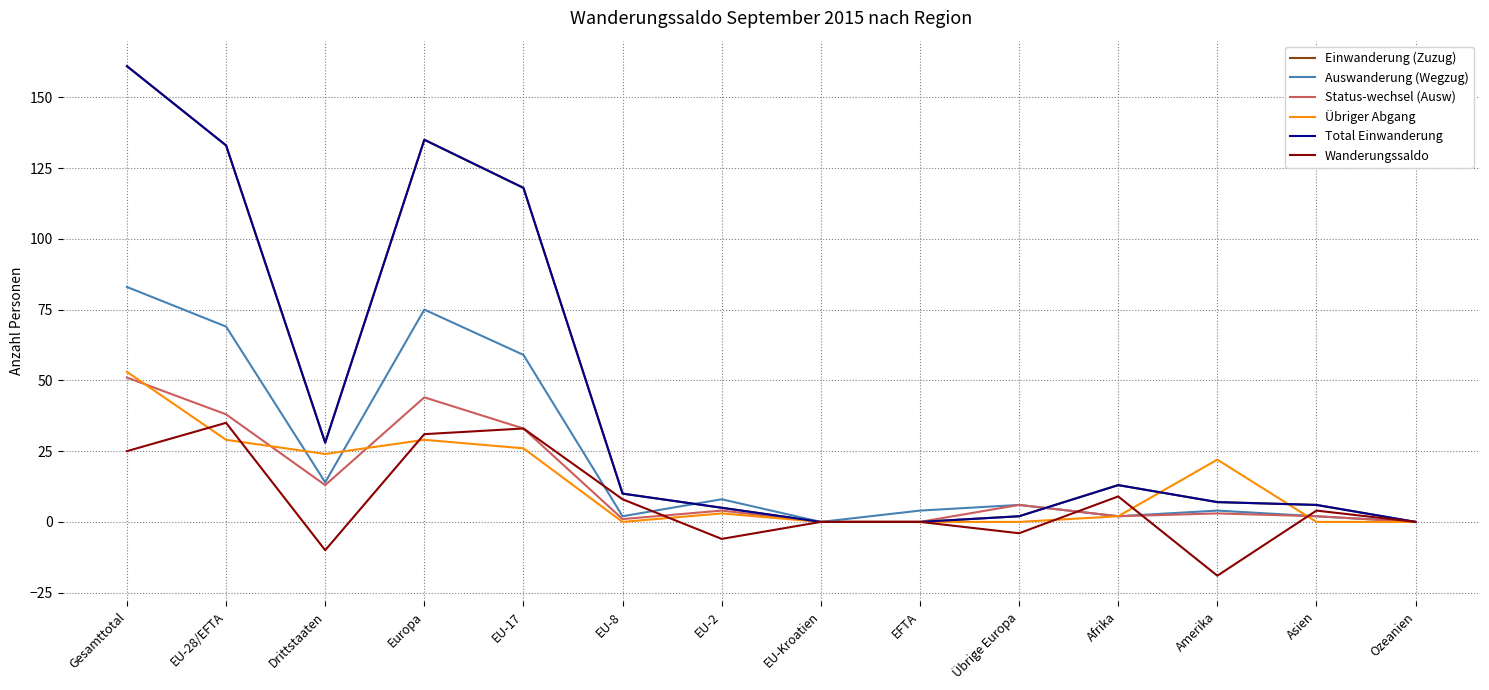

At which label does Einwanderung (Zuzug) first exceed 10?

Gesamttotal